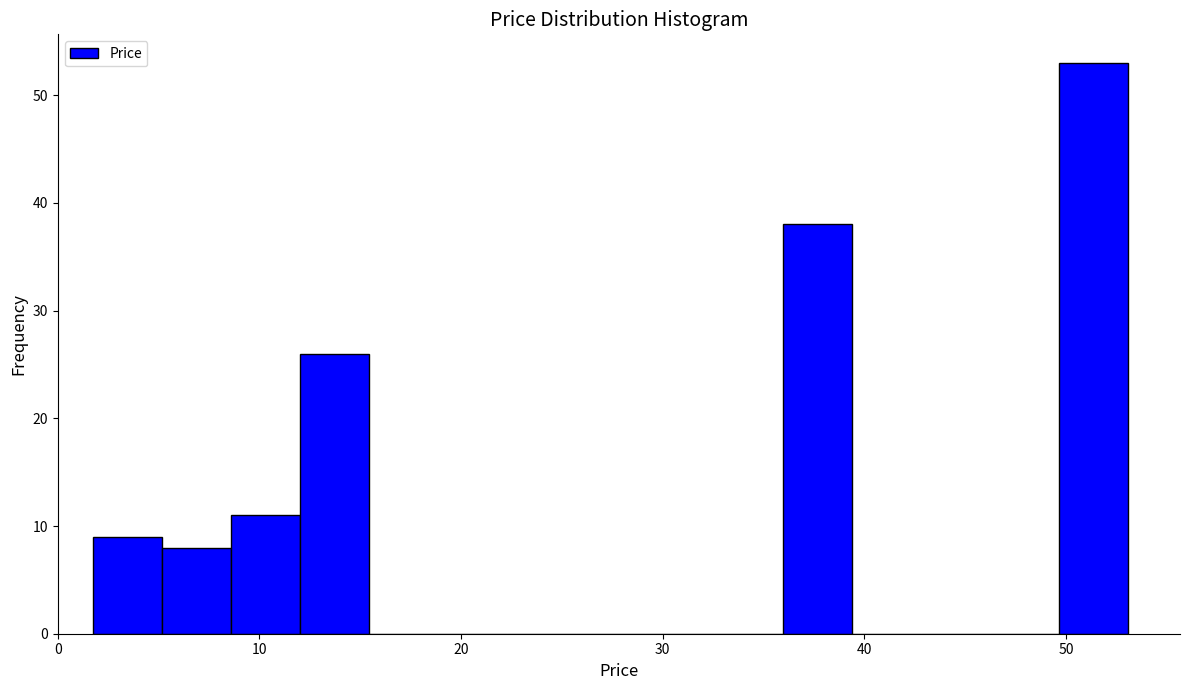

Around what value on the x-axis is the tallest bar? Give the approximate position of its centre, as read against the axis.

51